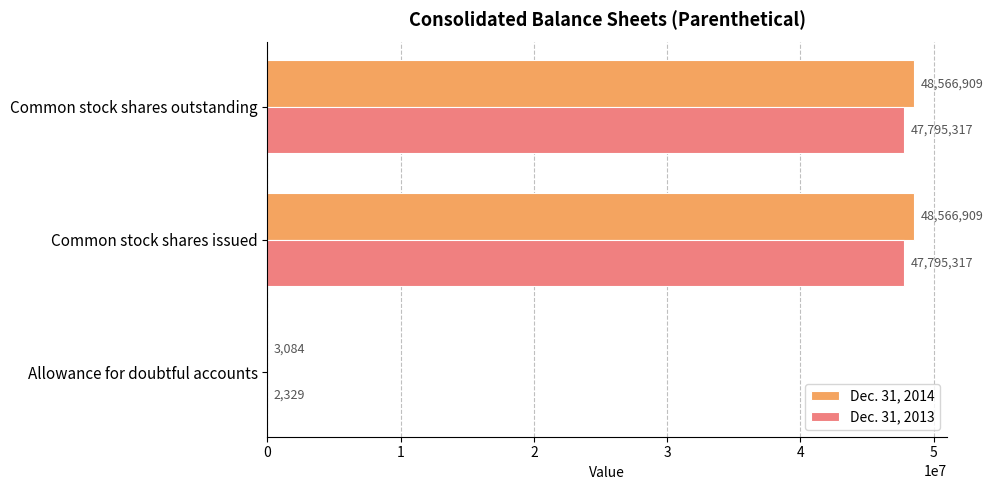

Which series has the largest total across all categories?

Dec. 31, 2014